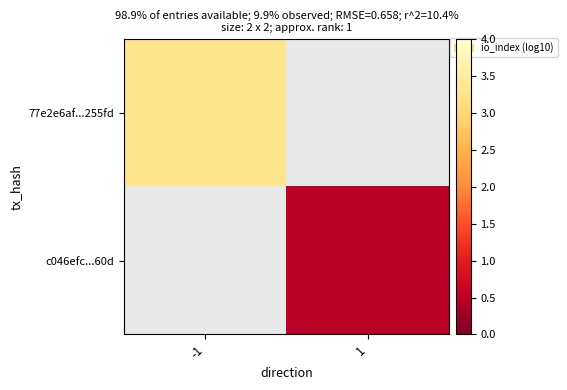

What is the minimum value shown in the chart?

0.5